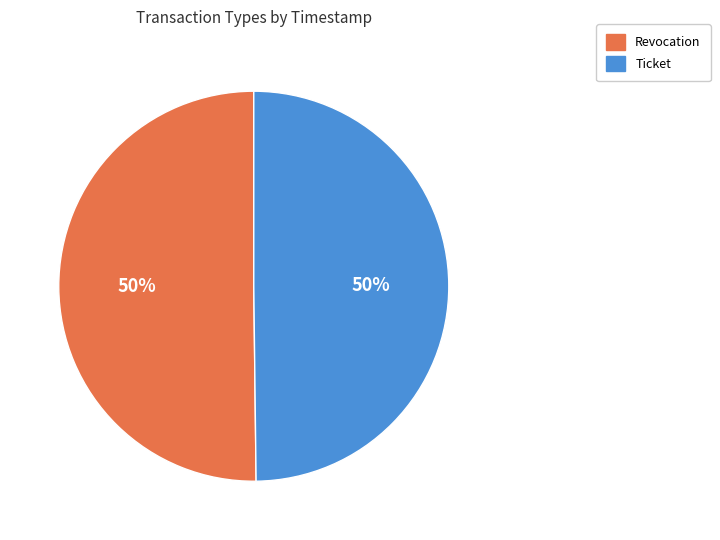

Approximately how many times larger is the value at Ticket compared to Revocation?

1.0